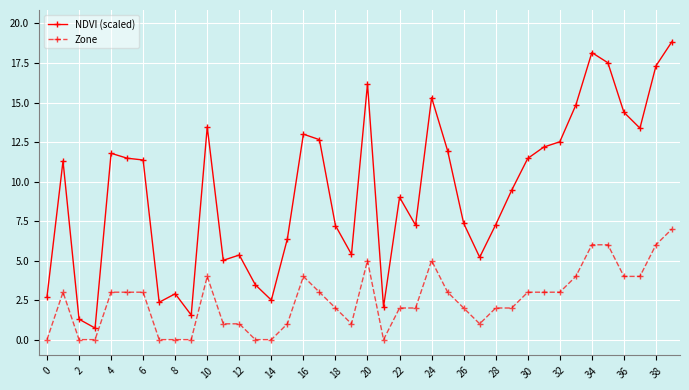

What is the value of the NDVI (scaled) point at the 6th from the left?

11.5